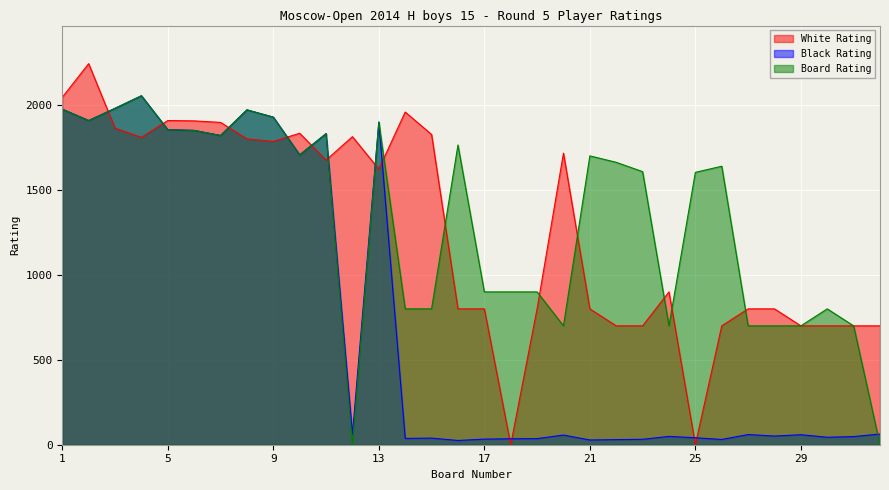

What are all the series names shown in the legend?

White Rating, Black Rating, Board Rating